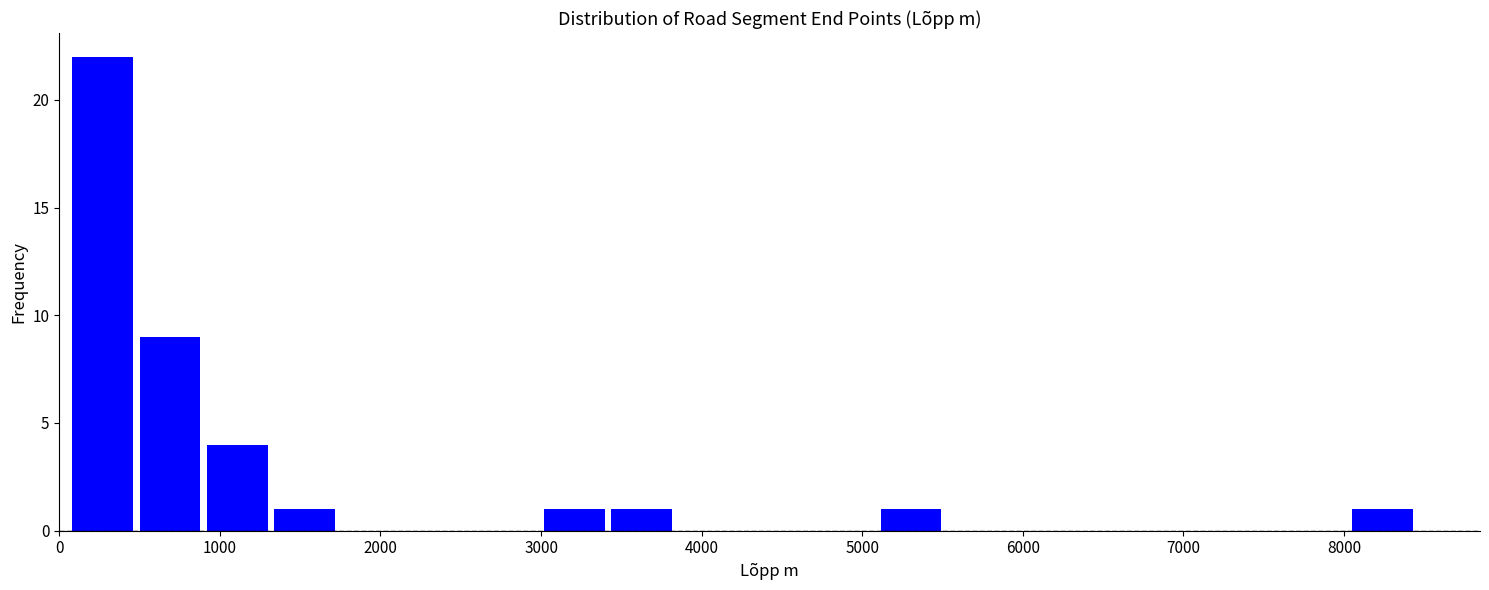

Reading left to right, transcribe this chart: for each bar, give the range it covers on the x-axis and its height. Neither the bar edges nor the heights are printed on the chart, so give them approximately, as read against the axes.

100 to 500: 22
500 to 900: 9
900 to 1300: 4
1300 to 1700: 1
1700 to 2200: 0
2200 to 2600: 0
2600 to 3000: 0
3000 to 3400: 1
3400 to 3800: 1
3800 to 4300: 0
4300 to 4700: 0
4700 to 5100: 0
5100 to 5500: 1
5500 to 5900: 0
5900 to 6400: 0
6400 to 6800: 0
6800 to 7200: 0
7200 to 7600: 0
7600 to 8000: 0
8000 to 8500: 1